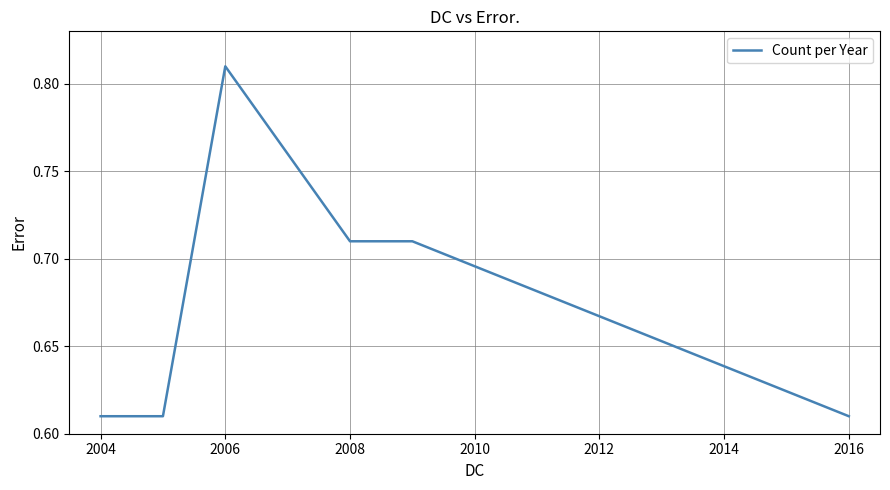

Count the values in the range 0 to 1.

6